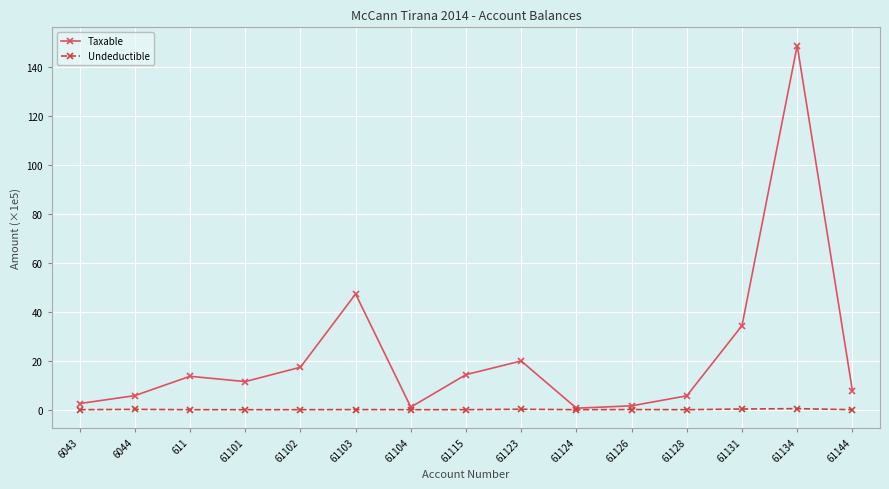

How many data points in Taxable are above 11?

8